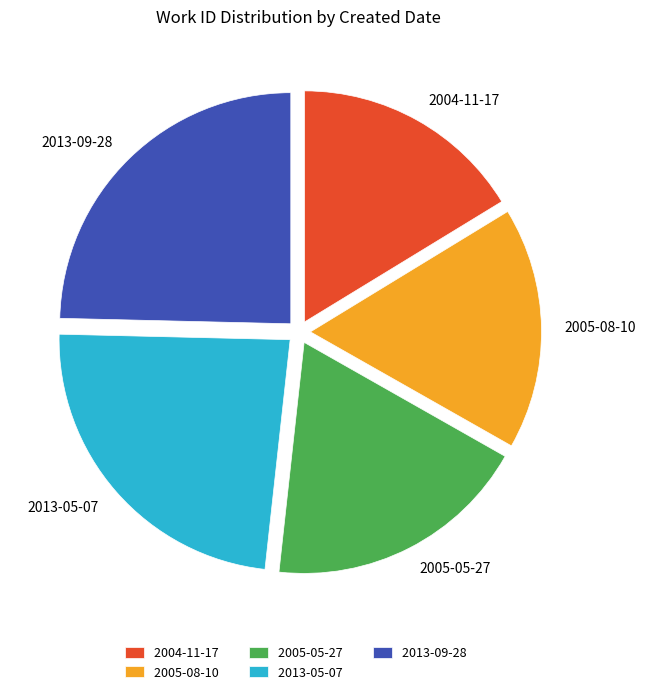

Count the number of slices in the pie.

5